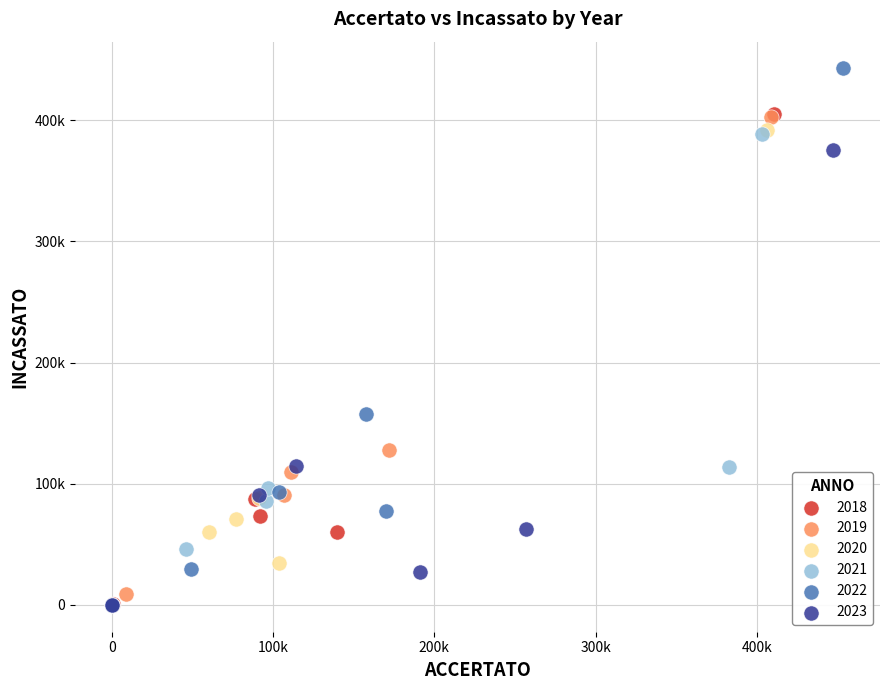

What are all the series names shown in the legend?

2018, 2019, 2020, 2021, 2022, 2023